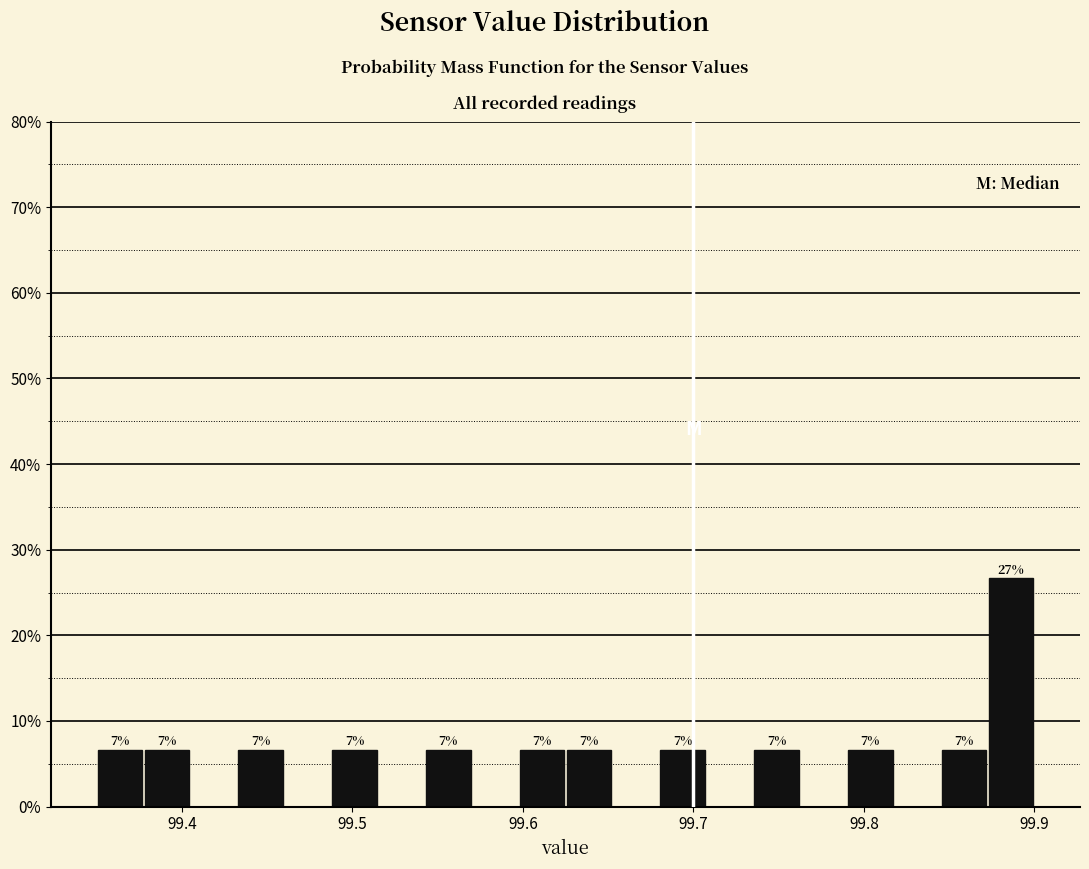

Around what value on the x-axis is the tallest bar? Give the approximate position of its centre, as read against the axis.

99.89